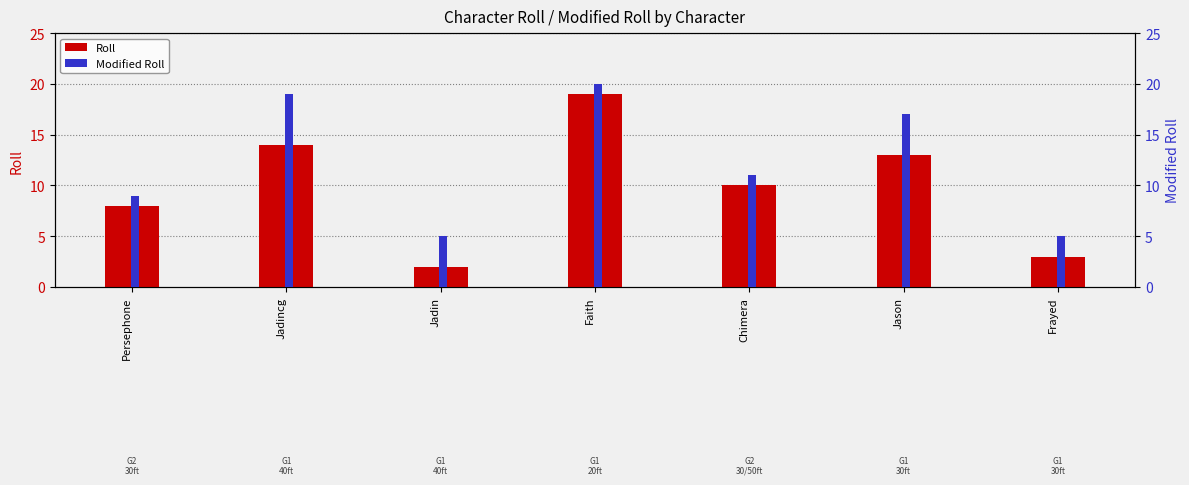

Is it true that Roll equals 2 at Jadin?

True